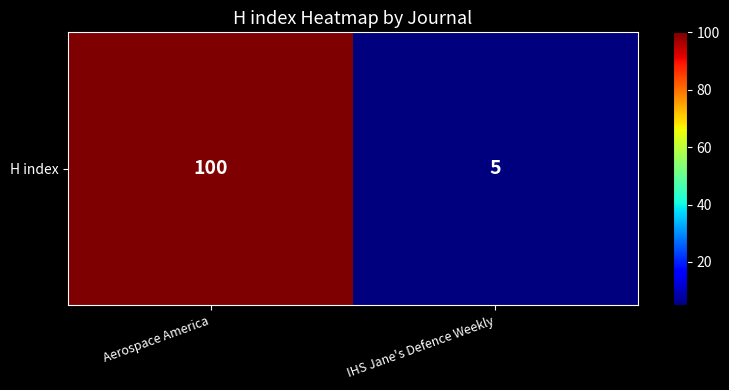

Is it true that the value at Aerospace America is 53?

False